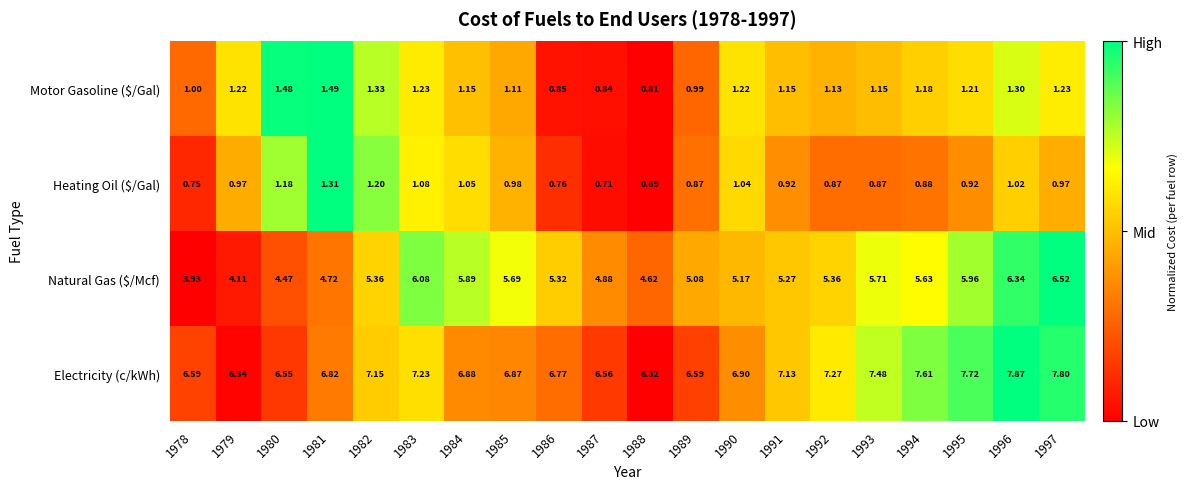

Which category has the highest value across all series?

1996